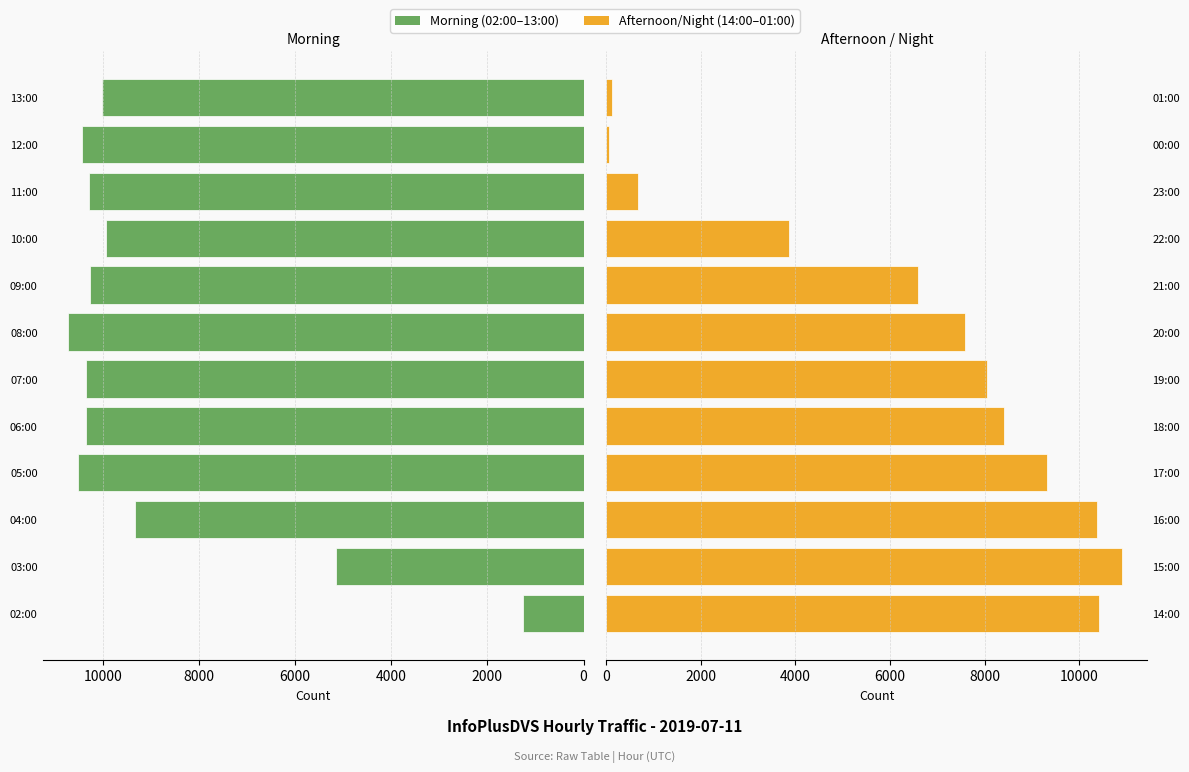

What is the difference between the second highest and second lowest values in the Morning (02:00–13:00) series?

5380